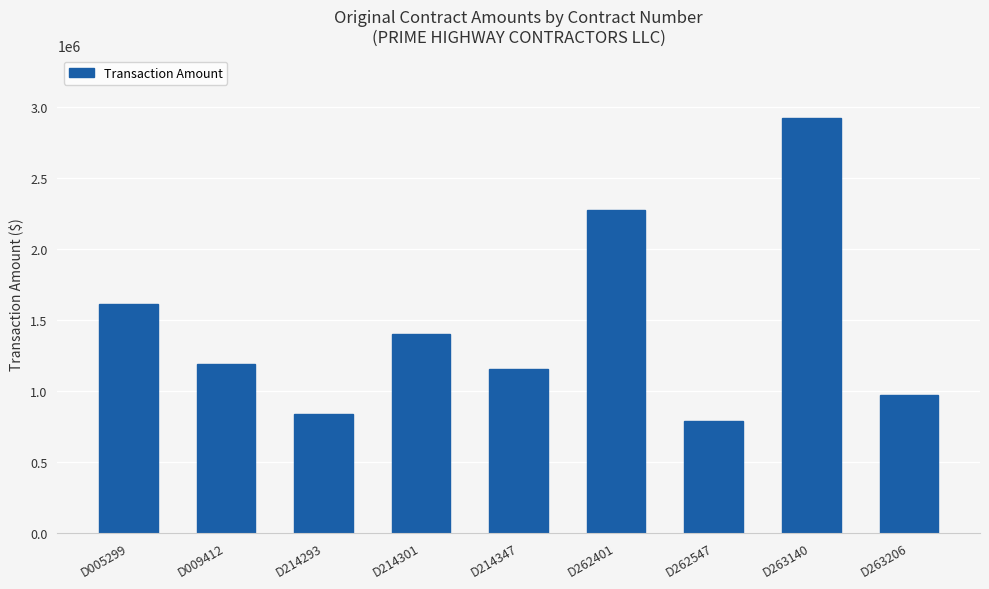

List the labels in order of value, smallest first.

D262547, D214293, D263206, D214347, D009412, D214301, D005299, D262401, D263140